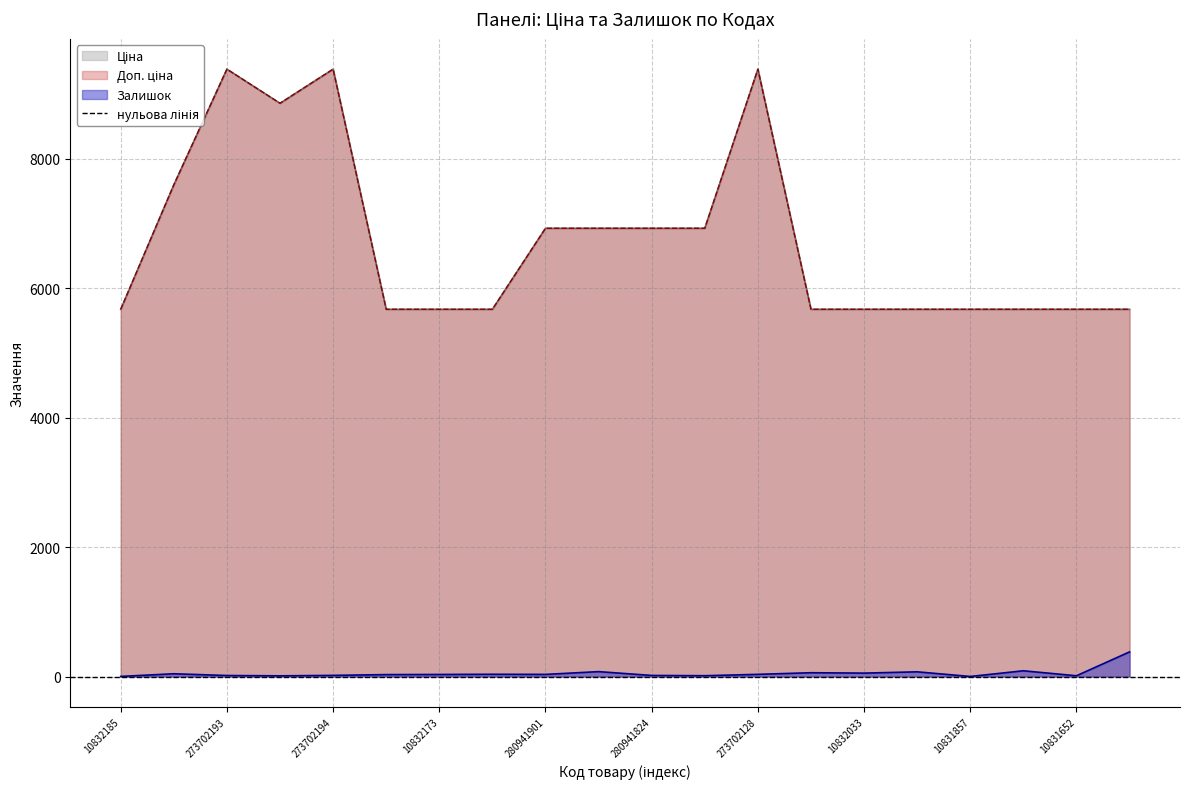

What is the total value across all series at 10831653?

11436.6